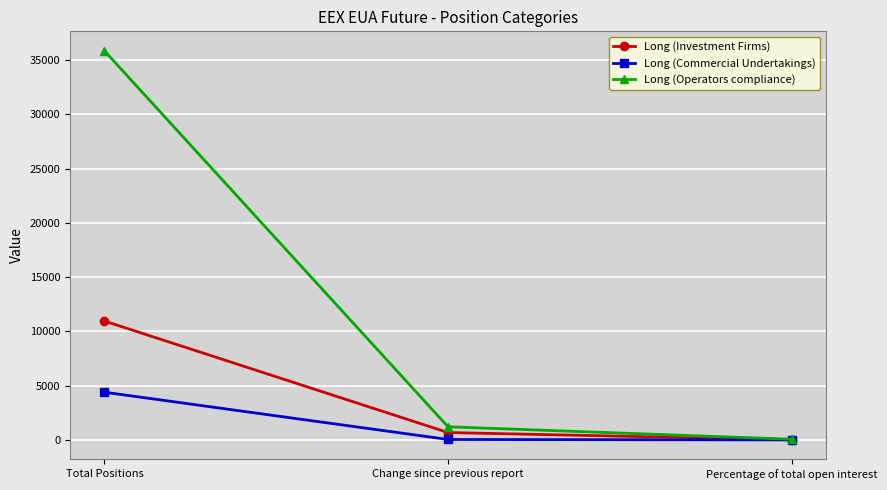

True or false: Long (Commercial Undertakings) has a value of 1270.8 at Total Positions.

False